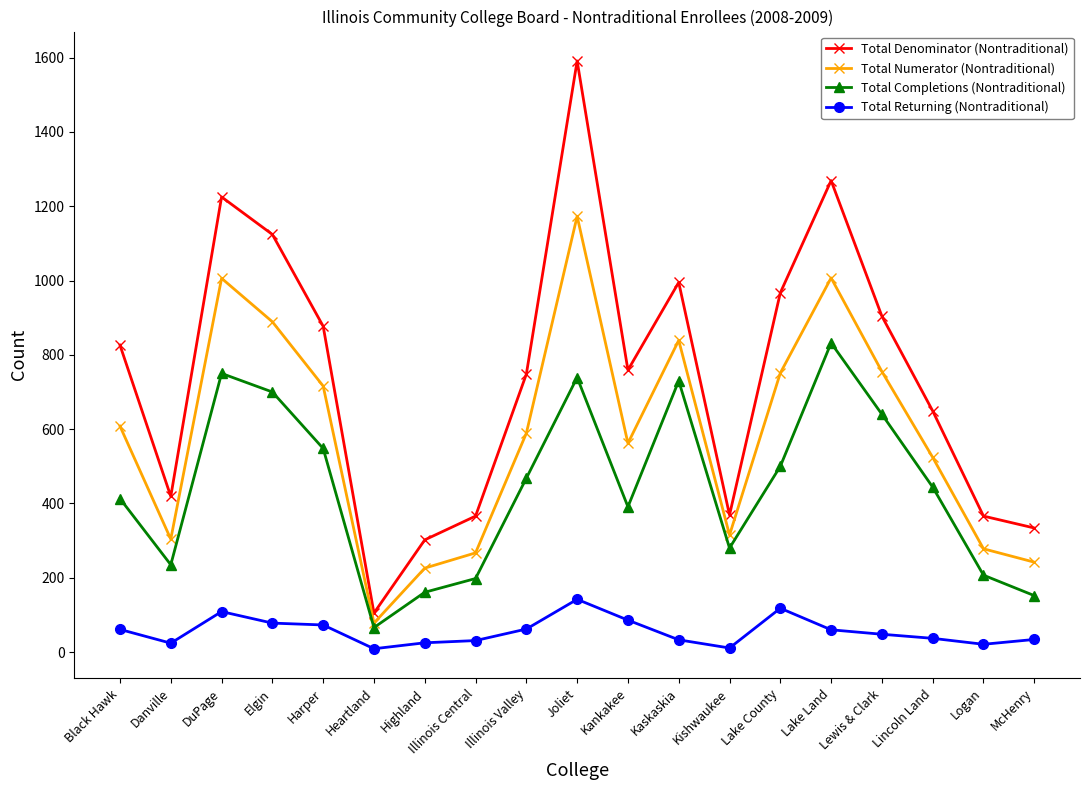

What is the total value across all series at Danville?

982